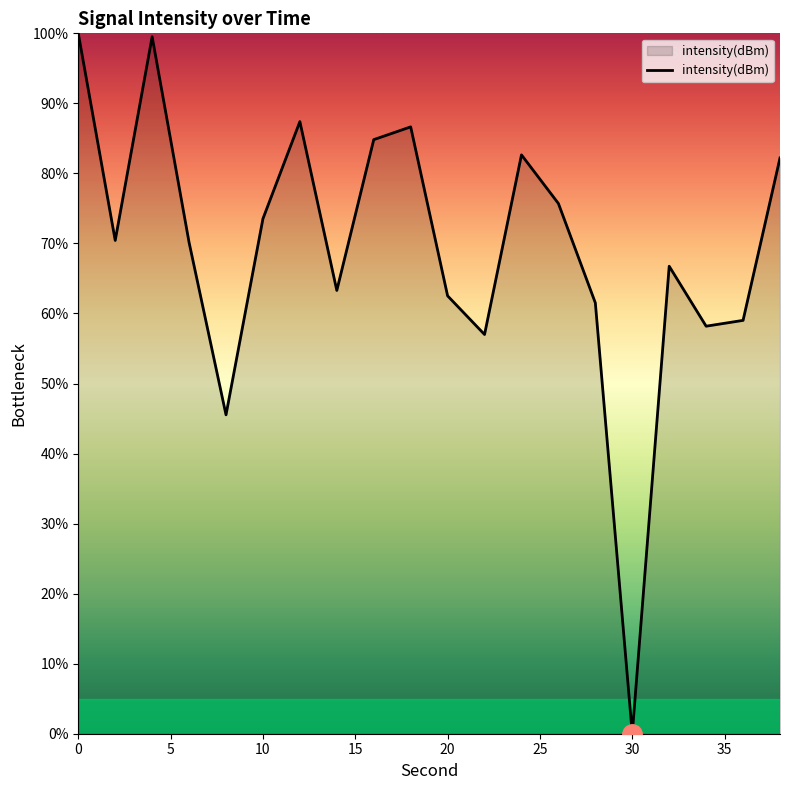

What is the difference between the maximum and minimum values?

100.0